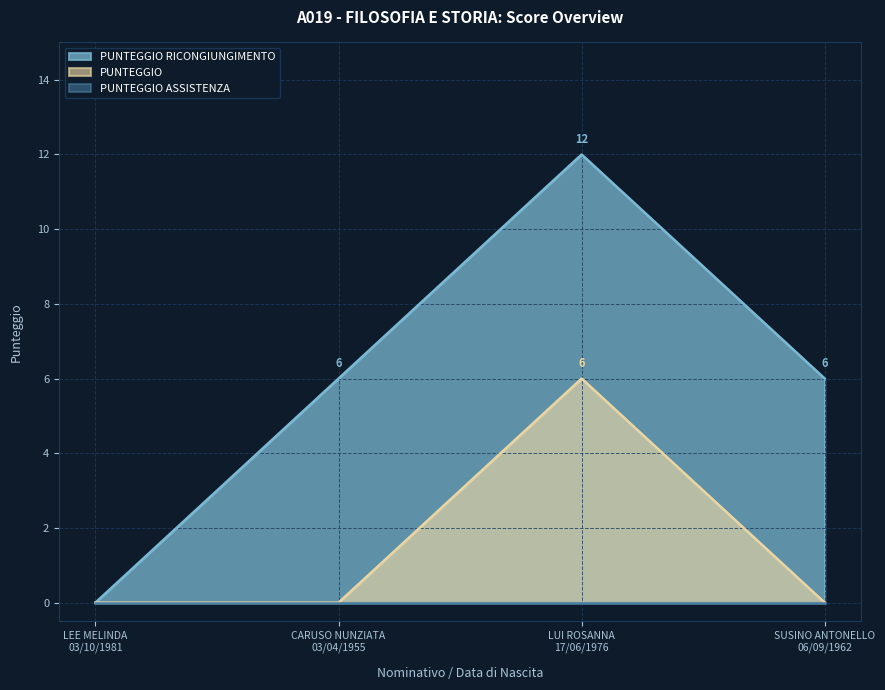

What position from the right is CARUSO NUNZIATA
03/04/1955?

3